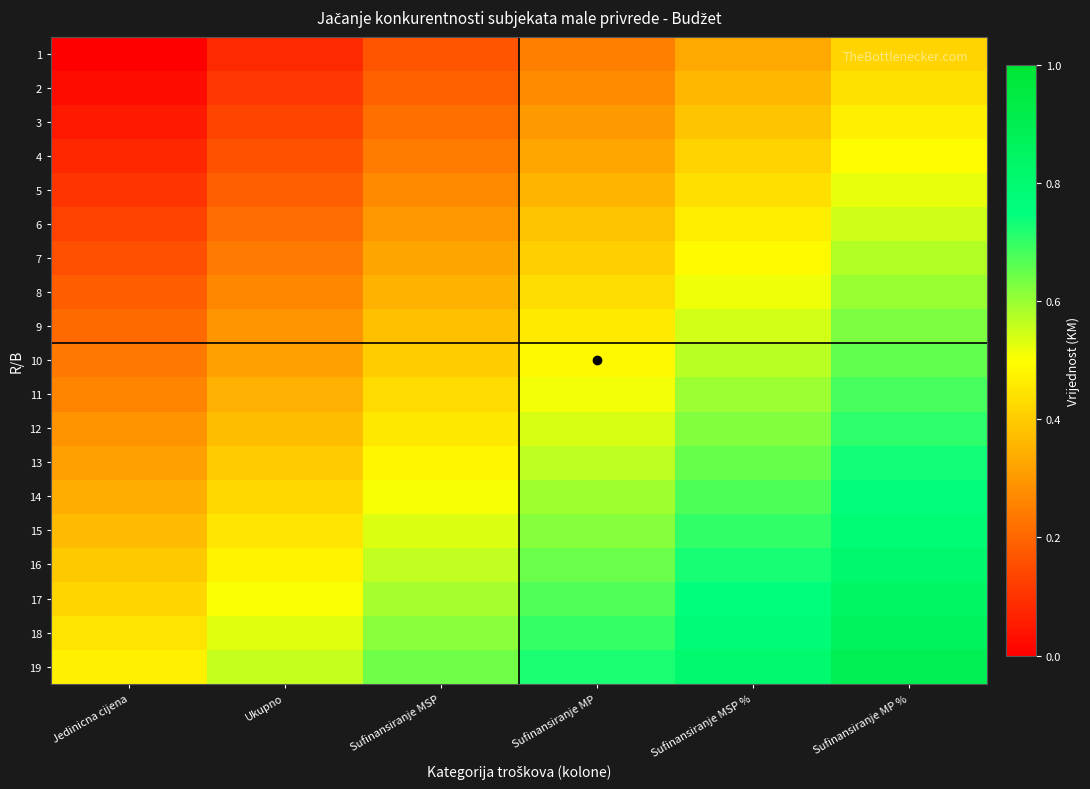

At how many categories does at least one series exceed 0?

6